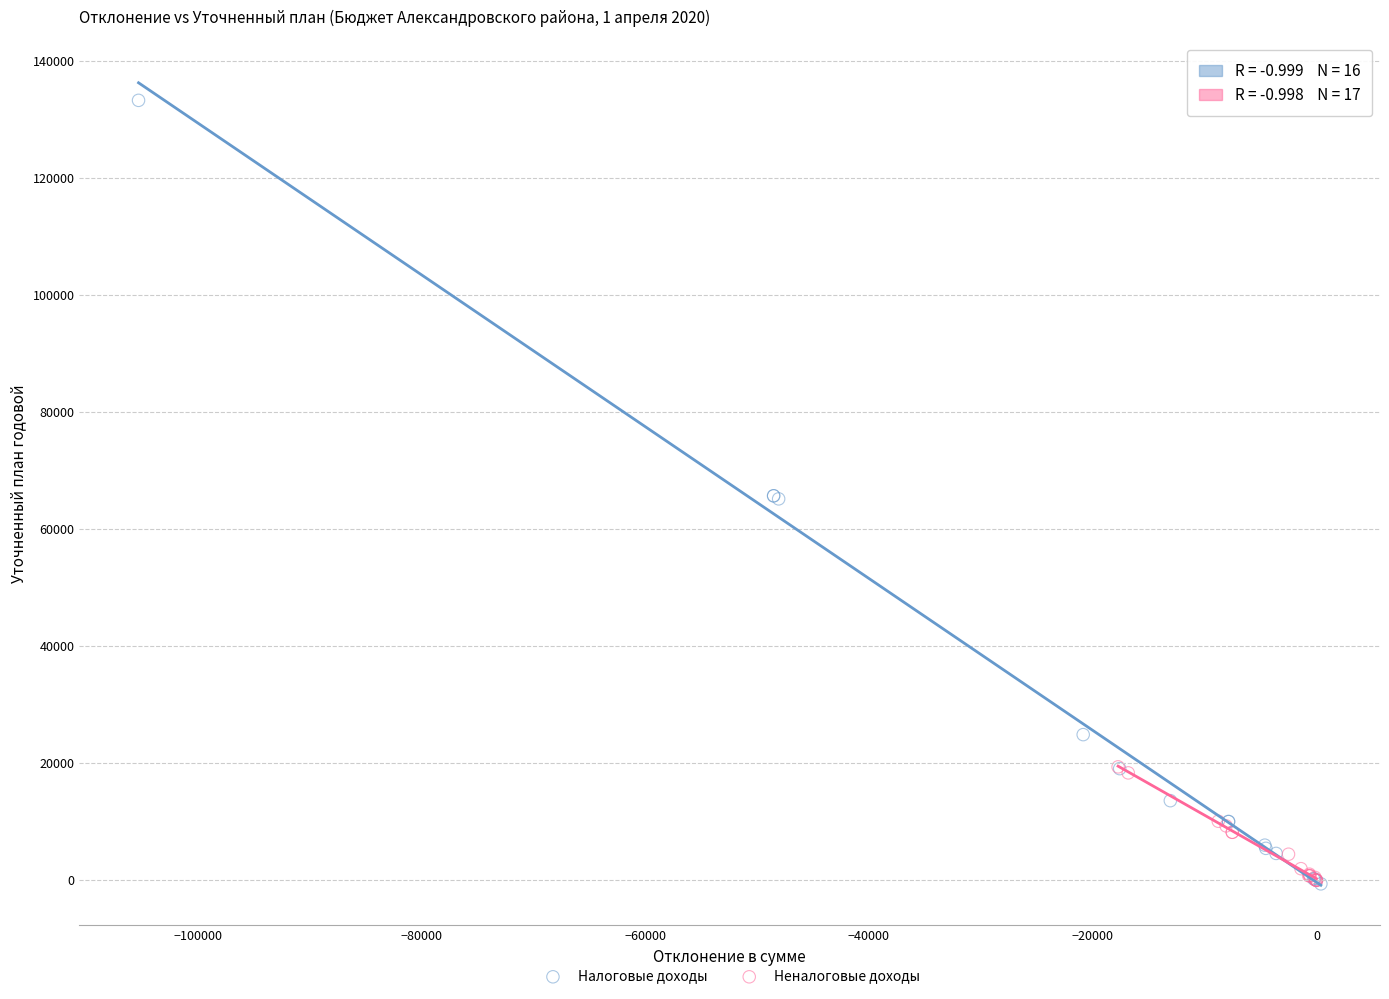

Which series has the widest spread of Y values?

Налоговые доходы